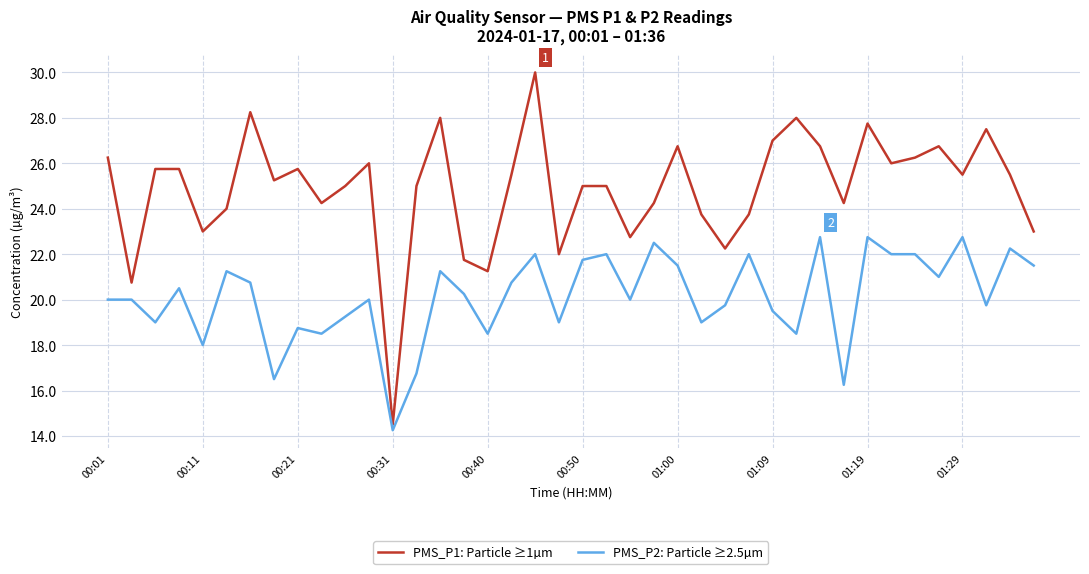

Rank the series by their average value, from highest to lowest.

PMS_P1: Particle ≥1µm, PMS_P2: Particle ≥2.5µm